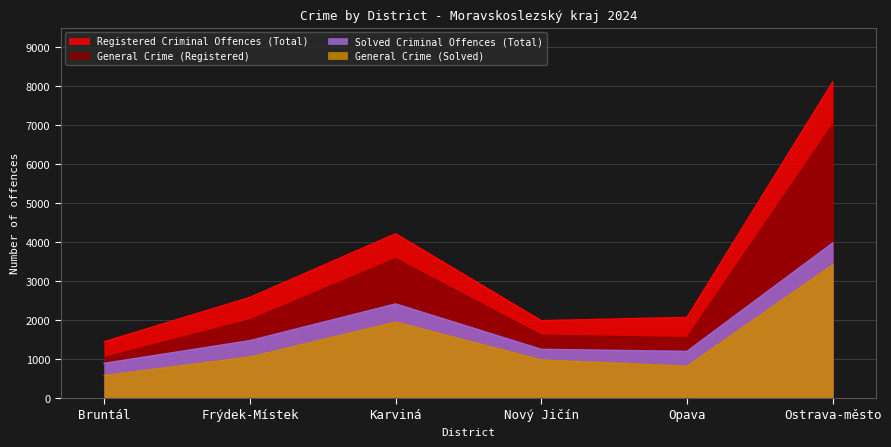

At which category does Solved Criminal Offences (Total) reach its first local peak?

Karviná